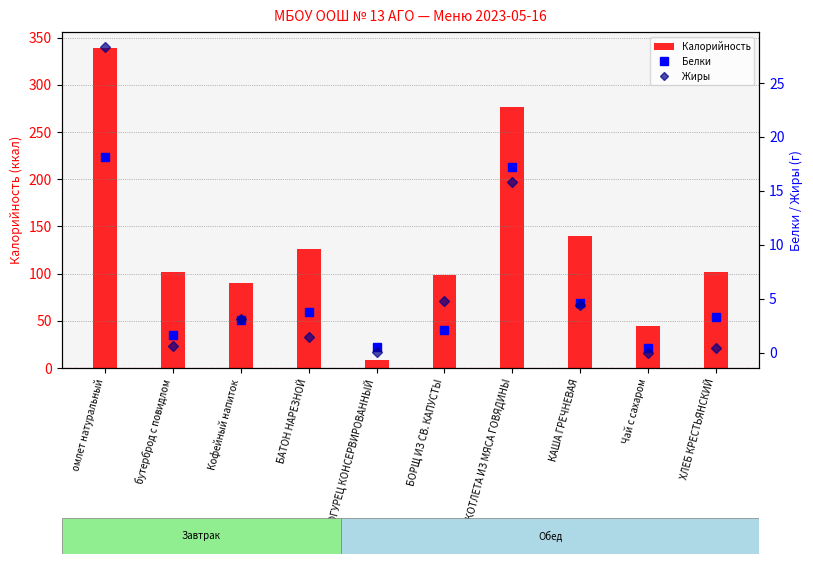

Does the chart contain any negative values?

No